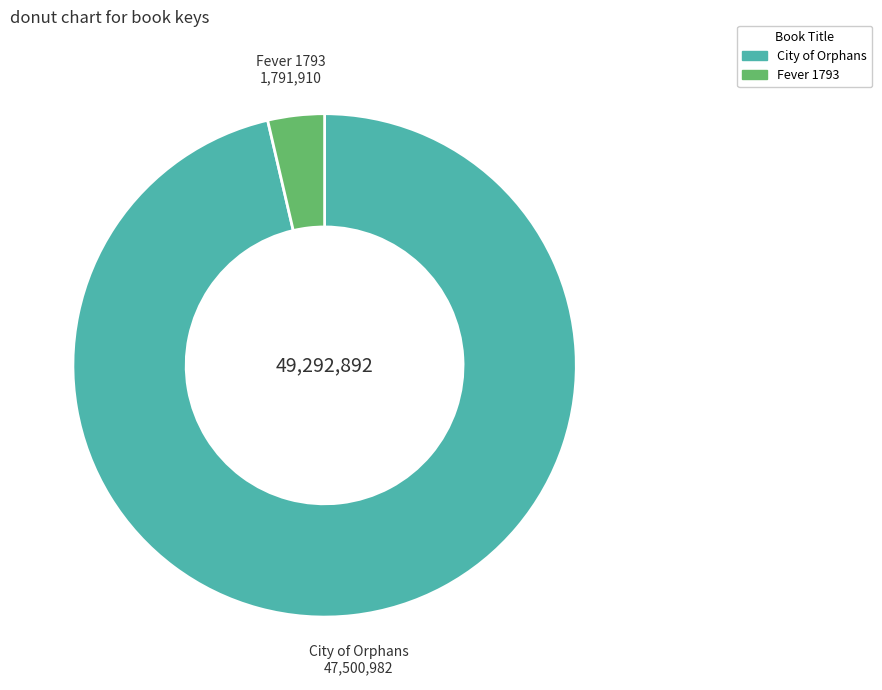

Which category has the biggest portion of the pie?

City of Orphans